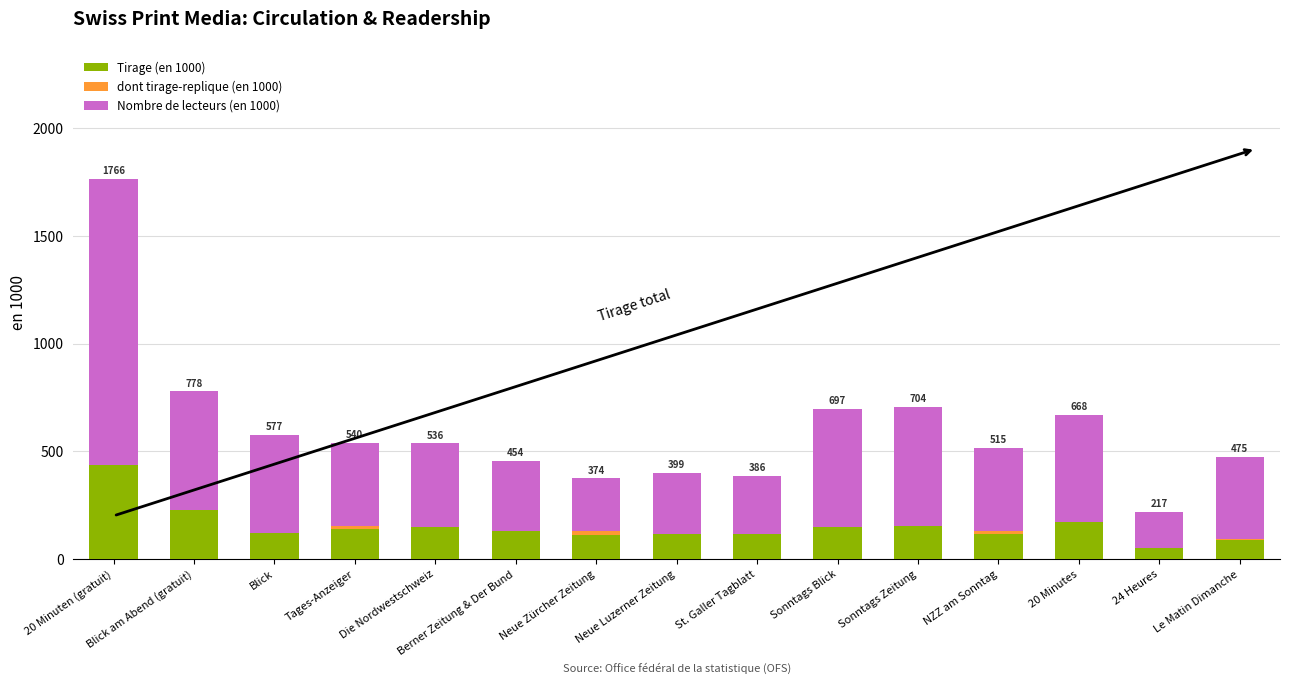

Which category has the highest value in the Tirage (en 1000) series?

20 Minuten (gratuit)